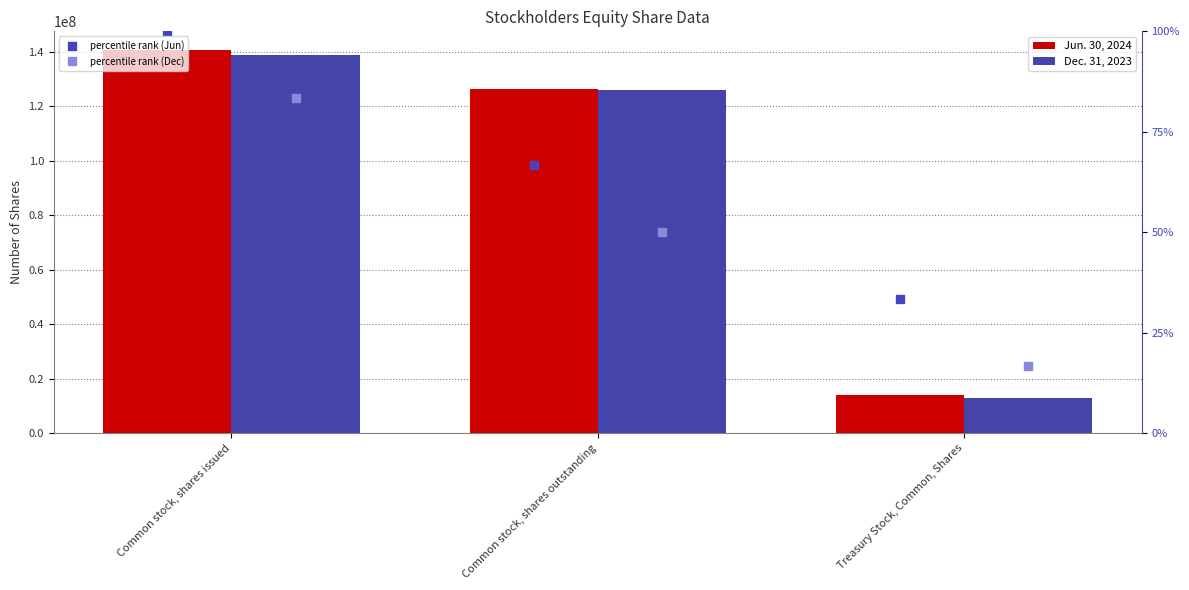

Reading right to left, list all the values displayed in this chart.

Jun. 30, 2024: Treasury Stock, Common, Shares=14094740	Common stock, shares outstanding=126475292	Common stock, shares issued=140570032
Dec. 31, 2023: Treasury Stock, Common, Shares=12870477	Common stock, shares outstanding=126090353	Common stock, shares issued=138960830